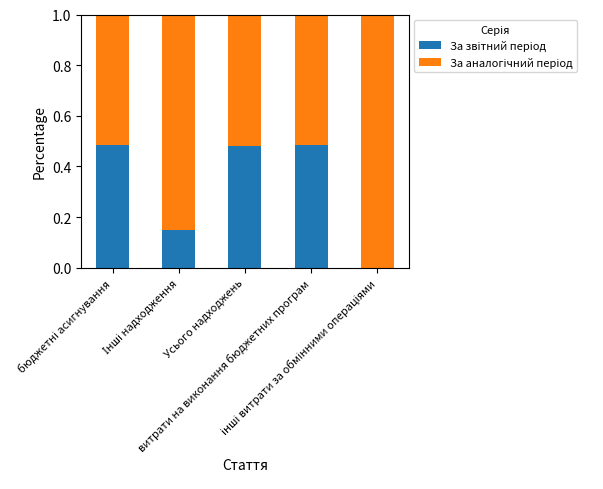

Are the bars grouped side by side (vs. stacked)?

No